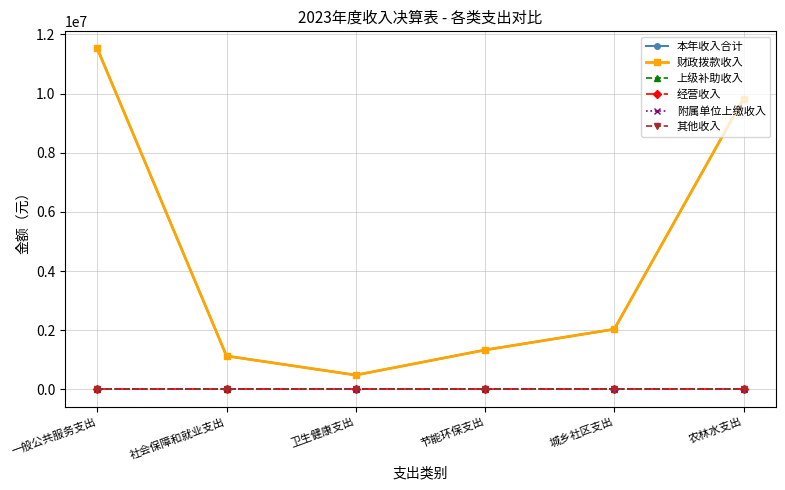

At which category does the chart reach its minimum across all series?

一般公共服务支出